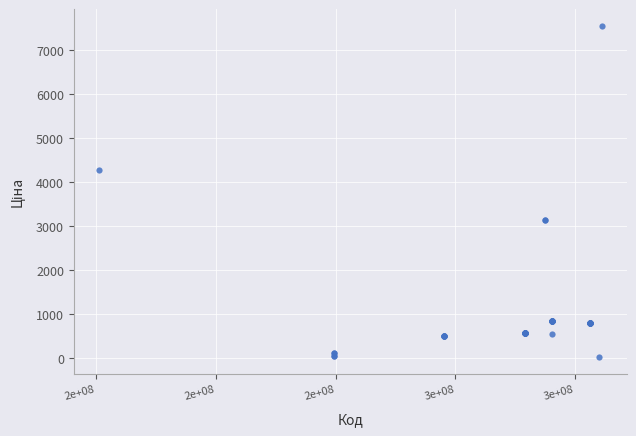

What Y value in the scatter plot is closest to 3788?

4266.8